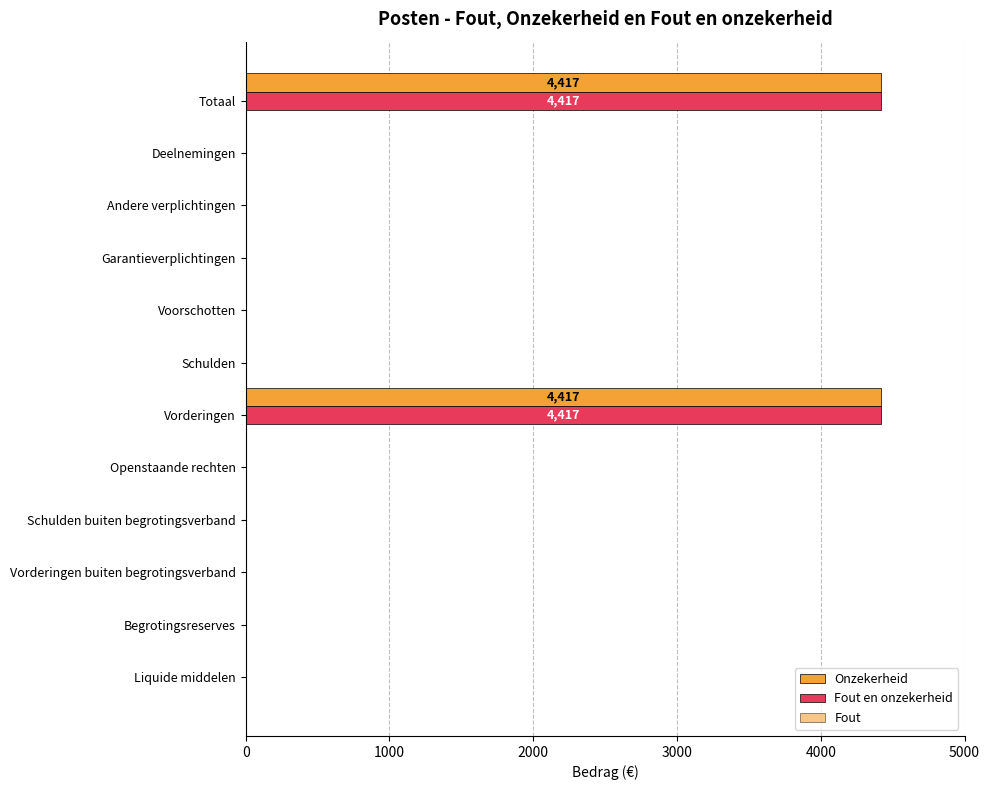

How many data points does each series have?

12